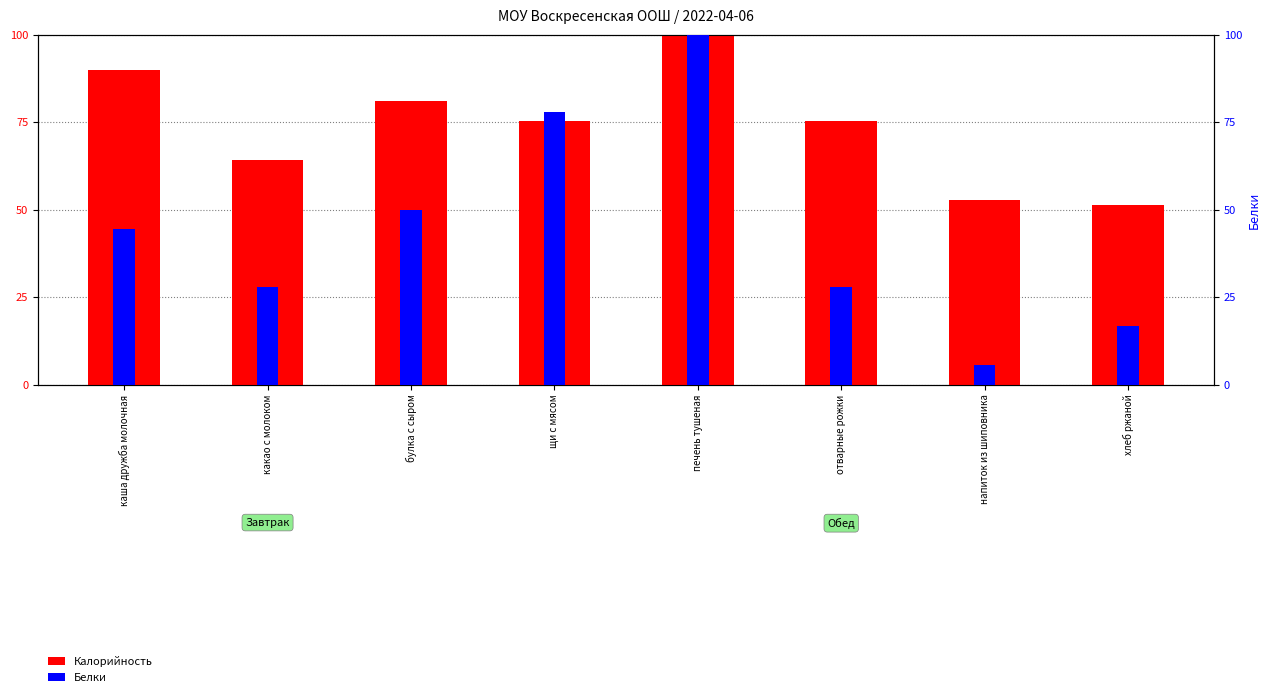

At which category is the sum across all series the highest?

печень тушеная